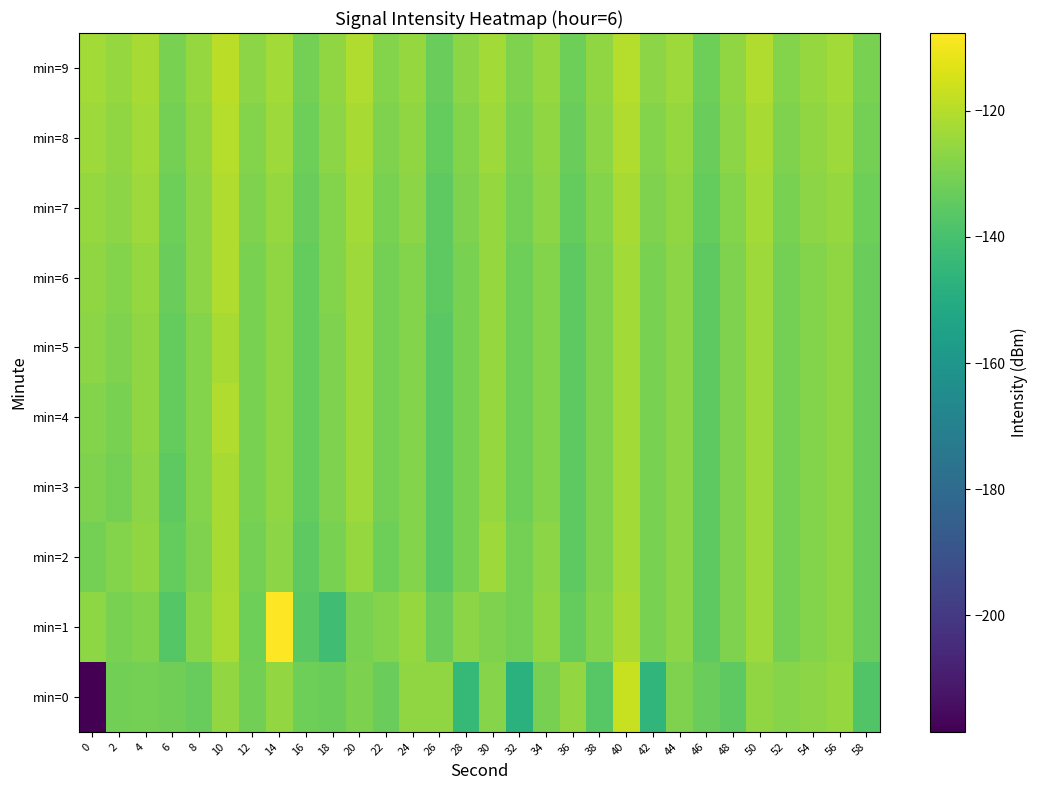

Reading right to left, transcribe all the data shown in this chart.

min=0: 58=-137.6	56=-125.2	54=-126.9	52=-128.0	50=-126.0	48=-135.3	46=-133.0	44=-129.0	42=-145.4	40=-116.9	38=-136.3	36=-125.6	34=-130.4	32=-147.7	30=-127.9	28=-144.4	26=-125.9	24=-126.1	22=-133.0	20=-129.4	18=-132.5	16=-132.2	14=-125.5	12=-131.3	10=-125.8	8=-133.5	6=-131.7	4=-131.0	2=-131.4	0=-218.5
min=1: 58=-133.0	56=-126.0	54=-128.0	52=-131.0	50=-124.0	48=-129.0	46=-135.0	44=-127.0	42=-130.0	40=-122.0	38=-128.0	36=-134.0	34=-126.0	32=-131.0	30=-129.0	28=-127.0	26=-133.0	24=-125.0	22=-128.0	20=-130.0	18=-141.8	16=-136.1	14=-107.6	12=-132.0	10=-121.6	8=-127.4	6=-136.7	4=-128.8	2=-129.9	0=-126.4
min=2: 58=-133.0	56=-126.0	54=-128.0	52=-131.0	50=-124.0	48=-129.0	46=-135.0	44=-127.0	42=-130.0	40=-123.0	38=-129.0	36=-135.0	34=-127.0	32=-131.0	30=-124.0	28=-130.0	26=-136.0	24=-128.0	22=-132.0	20=-125.0	18=-130.0	16=-135.0	14=-127.0	12=-131.0	10=-122.0	8=-129.0	6=-134.0	4=-126.0	2=-128.0	0=-131.0
min=3: 58=-133.0	56=-126.0	54=-128.0	52=-131.0	50=-124.0	48=-129.0	46=-135.0	44=-127.0	42=-130.0	40=-123.0	38=-129.0	36=-135.0	34=-128.0	32=-132.0	30=-125.0	28=-130.0	26=-136.0	24=-128.0	22=-131.0	20=-124.0	18=-129.0	16=-134.0	14=-126.0	12=-130.0	10=-122.0	8=-128.0	6=-135.0	4=-127.0	2=-131.0	0=-129.0
min=4: 58=-133.0	56=-126.0	54=-128.0	52=-131.0	50=-124.0	48=-129.0	46=-135.0	44=-127.0	42=-130.0	40=-123.0	38=-129.0	36=-135.0	34=-128.0	32=-132.0	30=-125.0	28=-130.0	26=-136.0	24=-128.0	22=-131.0	20=-124.0	18=-129.0	16=-134.0	14=-126.0	12=-130.0	10=-121.0	8=-128.0	6=-134.0	4=-126.0	2=-130.0	0=-128.0
min=5: 58=-133.0	56=-126.0	54=-128.0	52=-131.0	50=-124.0	48=-129.0	46=-135.0	44=-127.0	42=-130.0	40=-123.0	38=-129.0	36=-135.0	34=-128.0	32=-132.0	30=-125.0	28=-130.0	26=-136.0	24=-128.0	22=-131.0	20=-124.0	18=-129.0	16=-134.0	14=-126.0	12=-130.0	10=-122.0	8=-128.0	6=-134.0	4=-126.0	2=-129.0	0=-127.0
min=6: 58=-133.0	56=-126.0	54=-128.0	52=-131.0	50=-124.0	48=-129.0	46=-135.0	44=-127.0	42=-130.0	40=-123.0	38=-129.0	36=-135.0	34=-128.0	32=-132.0	30=-125.0	28=-130.0	26=-135.0	24=-128.0	22=-131.0	20=-124.0	18=-128.0	16=-134.0	14=-126.0	12=-130.0	10=-121.0	8=-127.0	6=-133.0	4=-125.0	2=-128.0	0=-126.0
min=7: 58=-132.0	56=-125.0	54=-127.0	52=-130.0	50=-123.0	48=-128.0	46=-134.0	44=-126.0	42=-129.0	40=-122.0	38=-128.0	36=-134.0	34=-127.0	32=-131.0	30=-125.0	28=-129.0	26=-135.0	24=-127.0	22=-130.0	20=-123.0	18=-128.0	16=-133.0	14=-125.0	12=-129.0	10=-121.0	8=-127.0	6=-132.0	4=-124.0	2=-127.0	0=-125.0
min=8: 58=-131.0	56=-124.0	54=-126.0	52=-129.0	50=-122.0	48=-127.0	46=-133.0	44=-125.0	42=-128.0	40=-121.0	38=-127.0	36=-133.0	34=-126.0	32=-130.0	30=-124.0	28=-128.0	26=-134.0	24=-126.0	22=-129.0	20=-122.0	18=-127.0	16=-132.0	14=-124.0	12=-128.0	10=-120.0	8=-126.0	6=-131.0	4=-123.0	2=-126.0	0=-124.0
min=9: 58=-130.0	56=-123.0	54=-125.0	52=-128.0	50=-121.0	48=-126.0	46=-132.0	44=-124.0	42=-127.0	40=-120.0	38=-126.0	36=-132.0	34=-125.0	32=-129.0	30=-123.0	28=-127.0	26=-133.0	24=-125.0	22=-128.0	20=-121.0	18=-126.0	16=-131.0	14=-123.0	12=-127.0	10=-119.0	8=-125.0	6=-130.0	4=-122.0	2=-125.0	0=-123.0